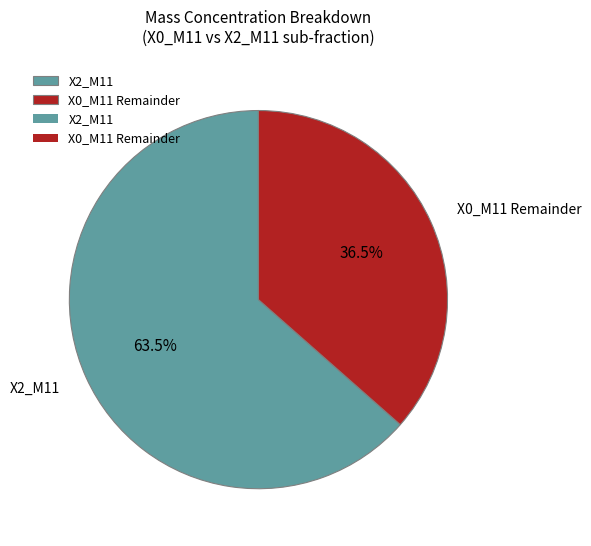

Which slice is the largest?

X2_M11